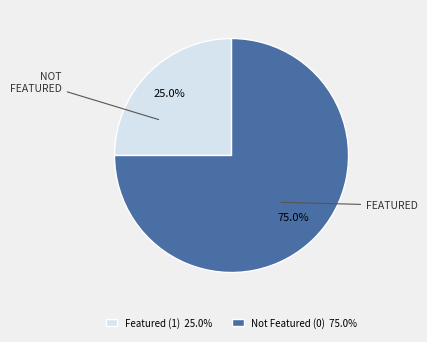

Is there any slice that represents more than half of the pie?

Yes